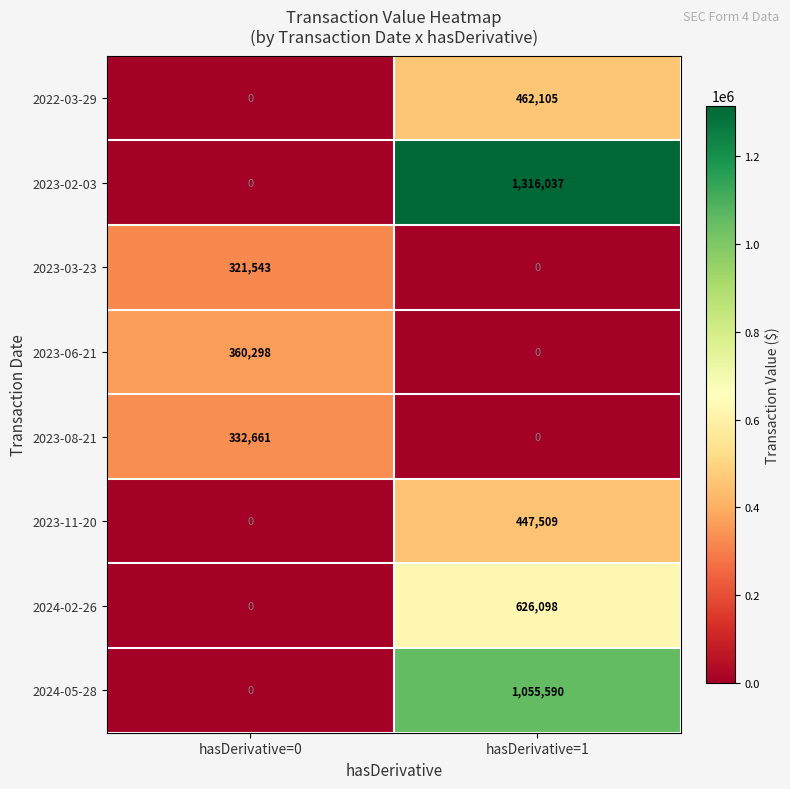

True or false: 2023-08-21 has a value of 332661 at hasDerivative=0.

True